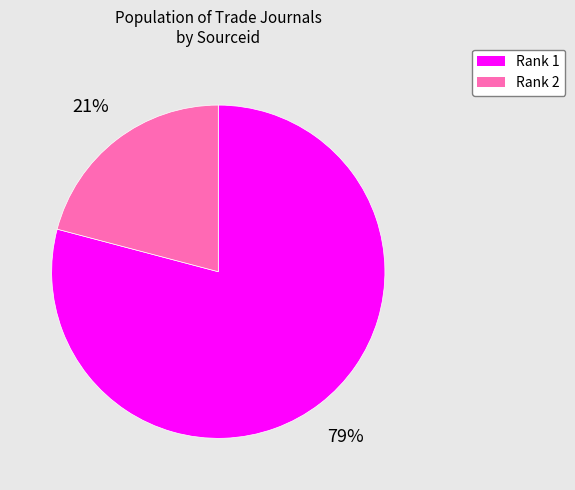

To the nearest percent, what is the average slice percentage?

50%